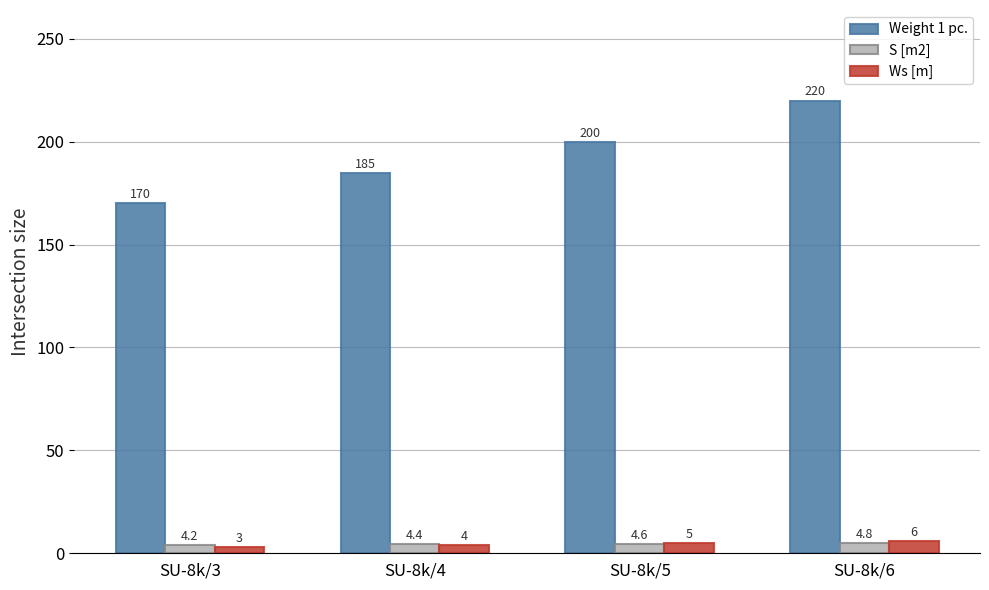

Reading right to left, list all the values displayed in this chart.

Weight 1 pc.: SU-8k/6=220.0	SU-8k/5=200.0	SU-8k/4=185.0	SU-8k/3=170.0
S [m2]: SU-8k/6=4.8	SU-8k/5=4.6	SU-8k/4=4.4	SU-8k/3=4.2
Ws [m]: SU-8k/6=6.0	SU-8k/5=5.0	SU-8k/4=4.0	SU-8k/3=3.0